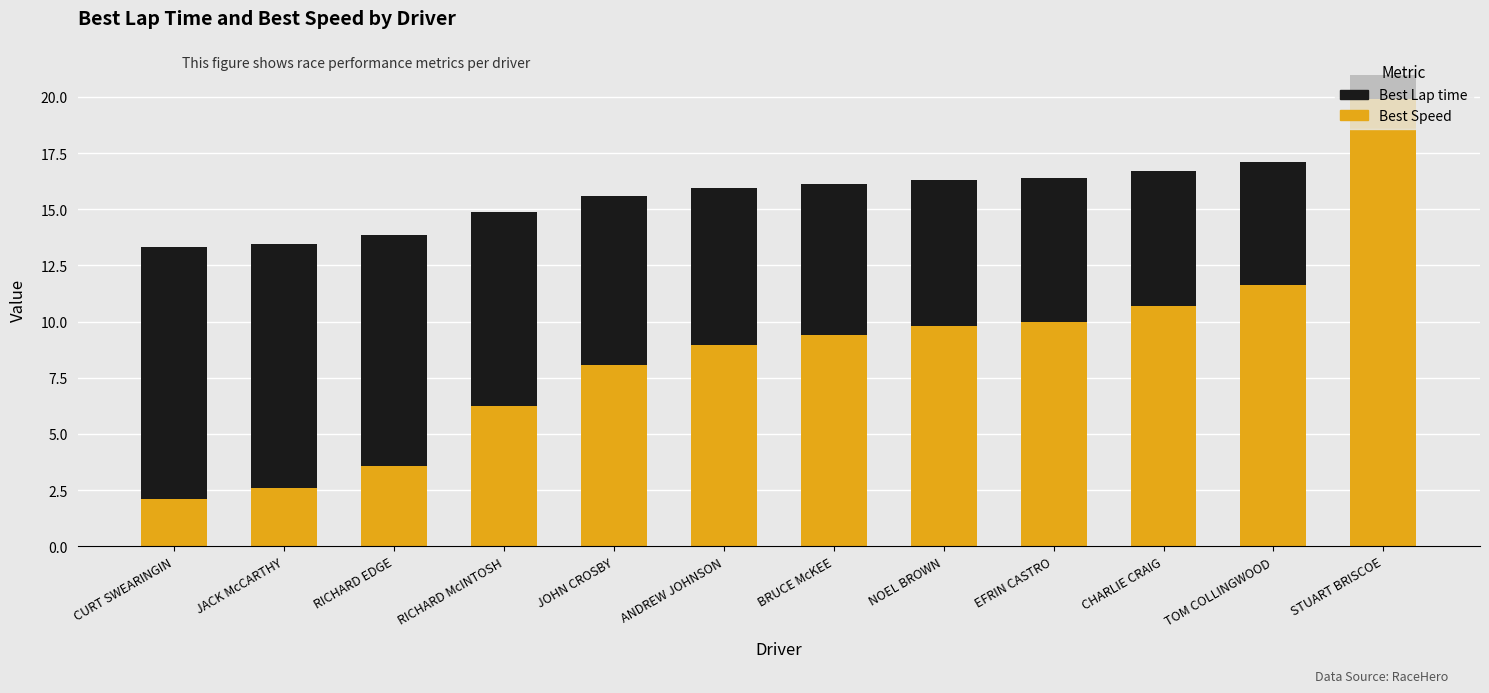

What is the total value across all series at STUART BRISCOE?

21.0